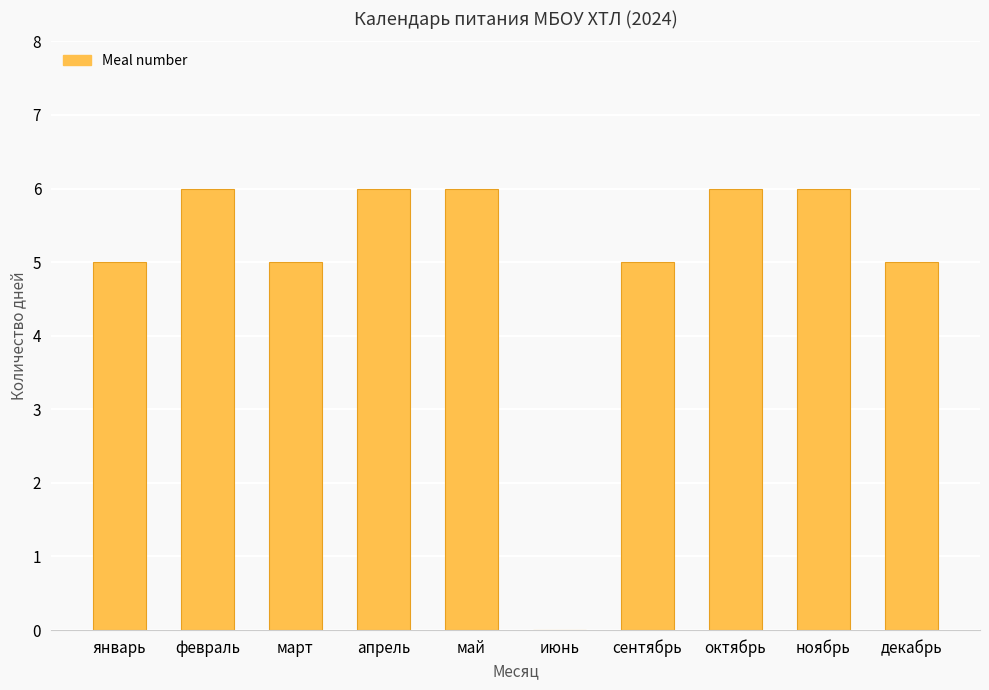

Read the value at декабрь.

5